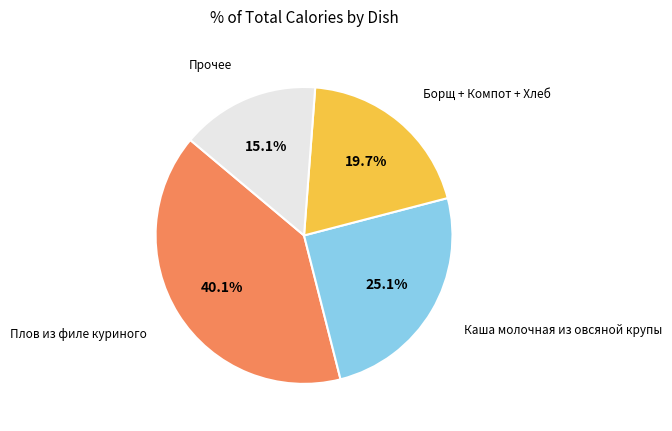

Is there any slice that represents more than half of the pie?

No